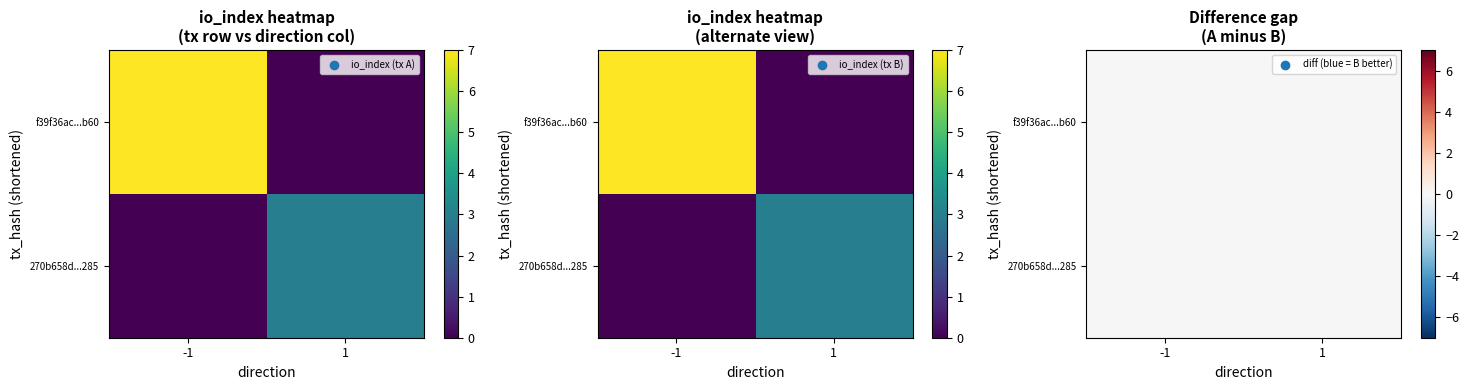

Is it true that 270b658d16fc3ce1380751883de6f70eaba4285 equals 1 at direction?

True